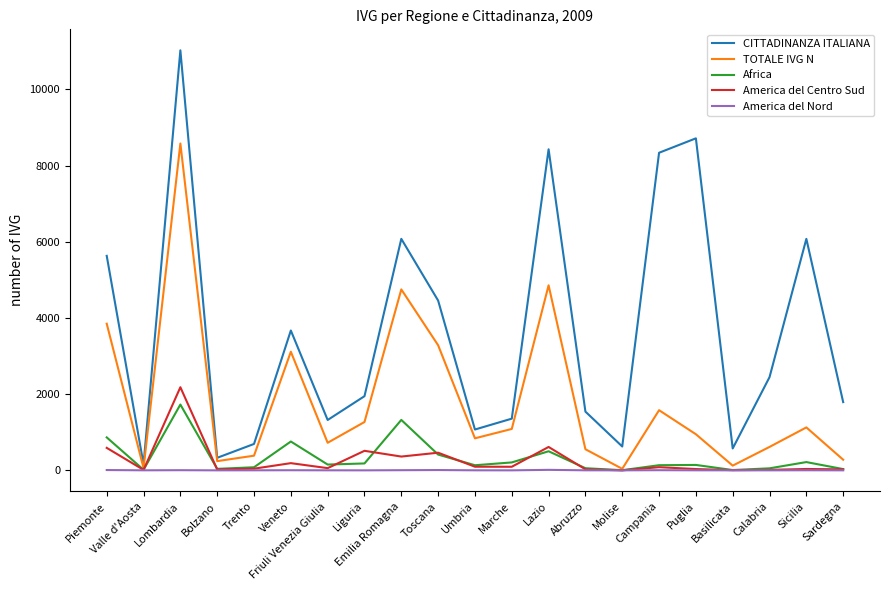

Which series has the largest total across all categories?

CITTADINANZA ITALIANA